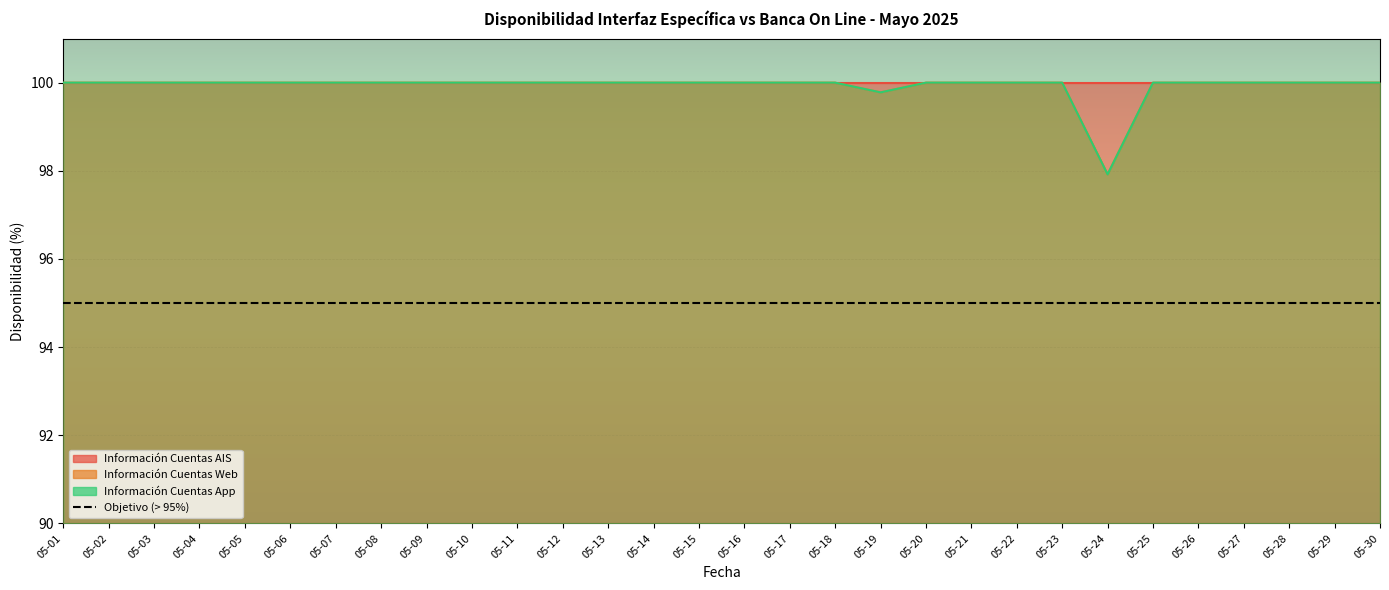

Is it true that Información Cuentas App equals 58.6 at 05-14?

False